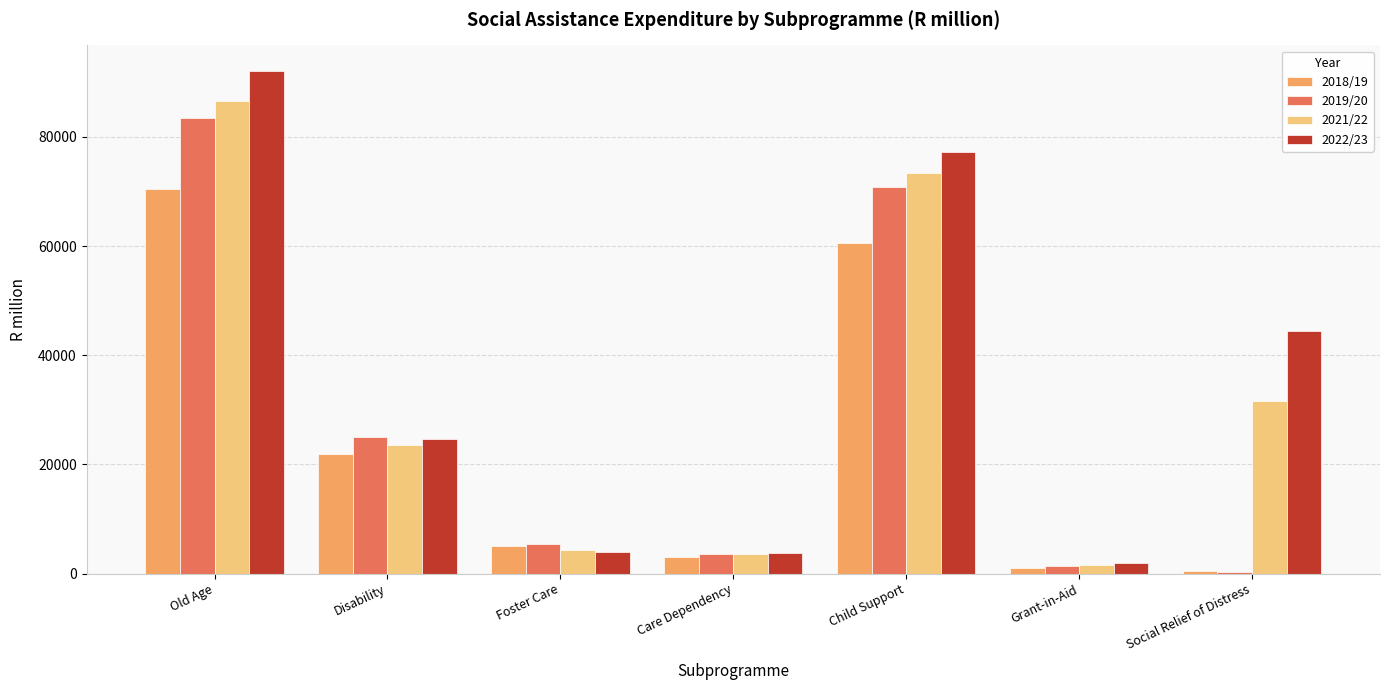

Rank the series by their average value, from highest to lowest.

2022/23, 2021/22, 2019/20, 2018/19